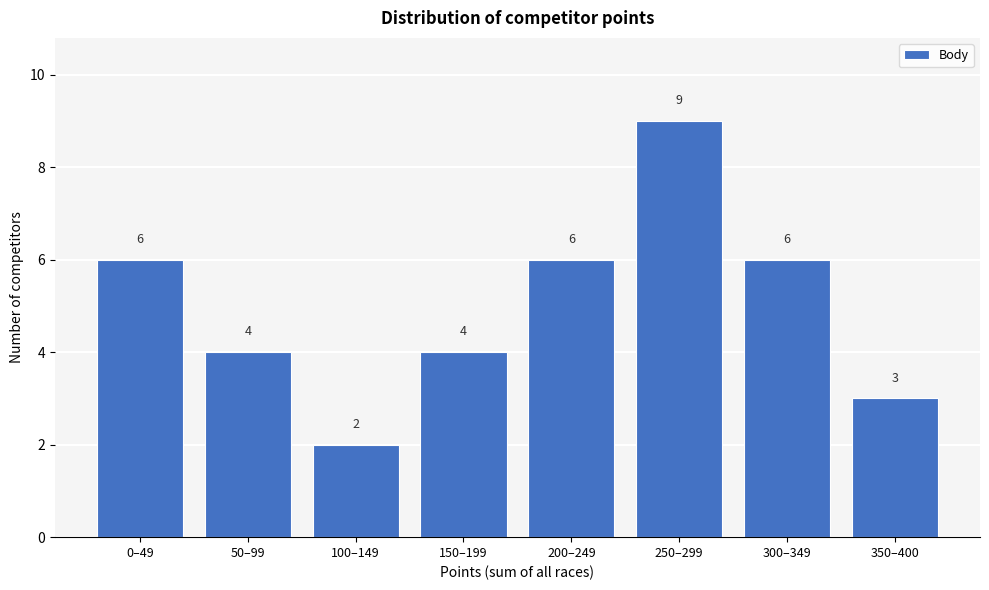

Reading right to left, list all the values displayed in this chart.

350–400=3	300–349=6	250–299=9	200–249=6	150–199=4	100–149=2	50–99=4	0–49=6